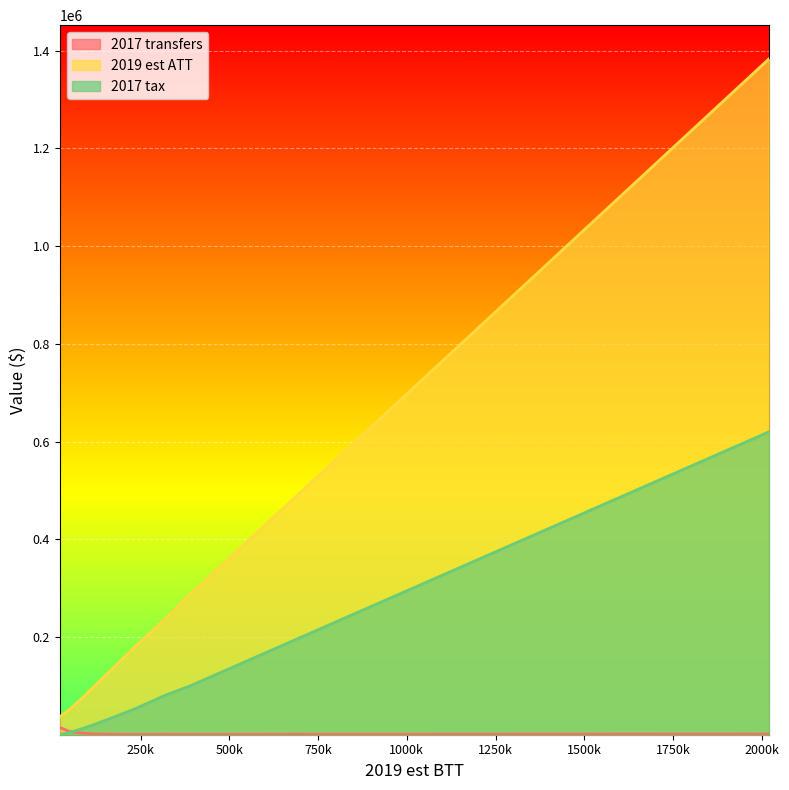

True or false: 2019 est ATT and 2017 transfers intersect in this chart.

False